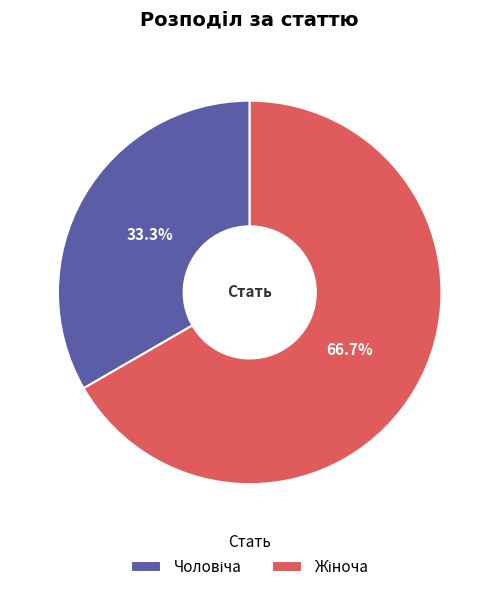

Does any single category account for the majority?

Yes